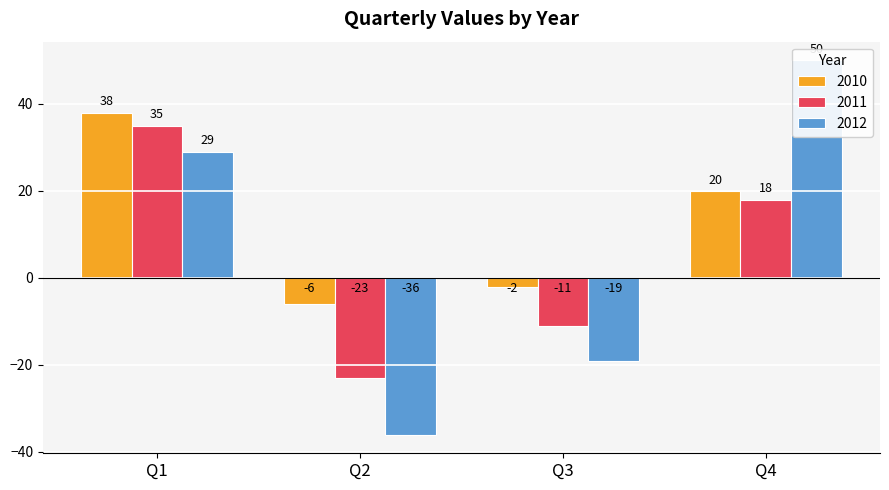

How many data points in 2011 are less than 18?

2